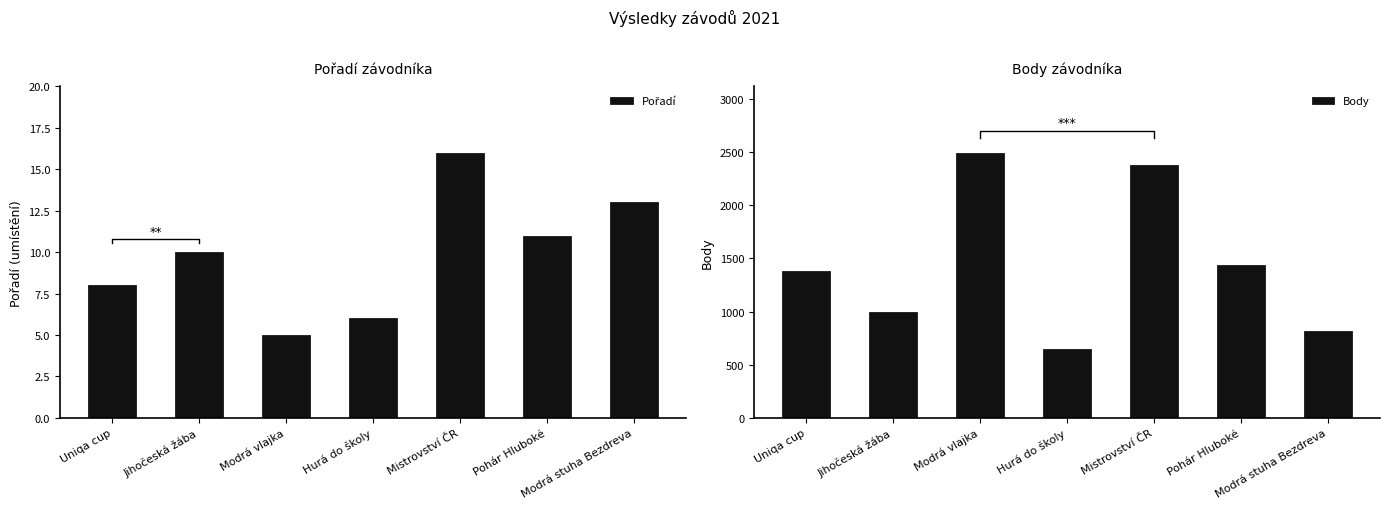

Count the number of data series in this chart.

2